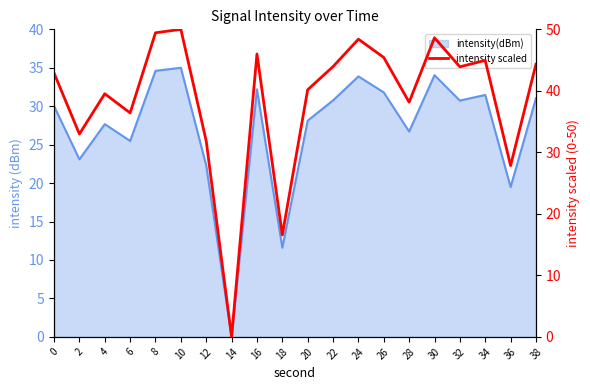

Does the chart display data point markers on the line(s)?

No